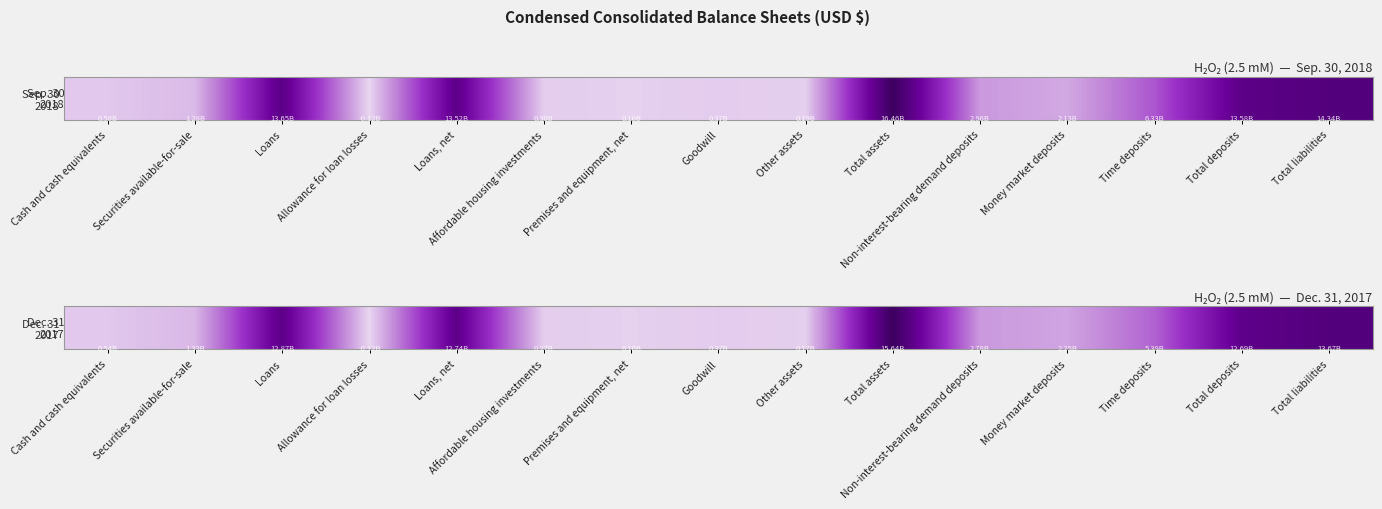

Rank the categories by value from highest to lowest.

Total assets, Total liabilities, Loans, Loans, net, Total deposits, Time deposits, Non-interest-bearing demand deposits, Money market deposits, Securities available-for-sale, Cash and cash equivalents, Goodwill, Affordable housing investments, Other assets, Premises and equipment, net, Allowance for loan losses